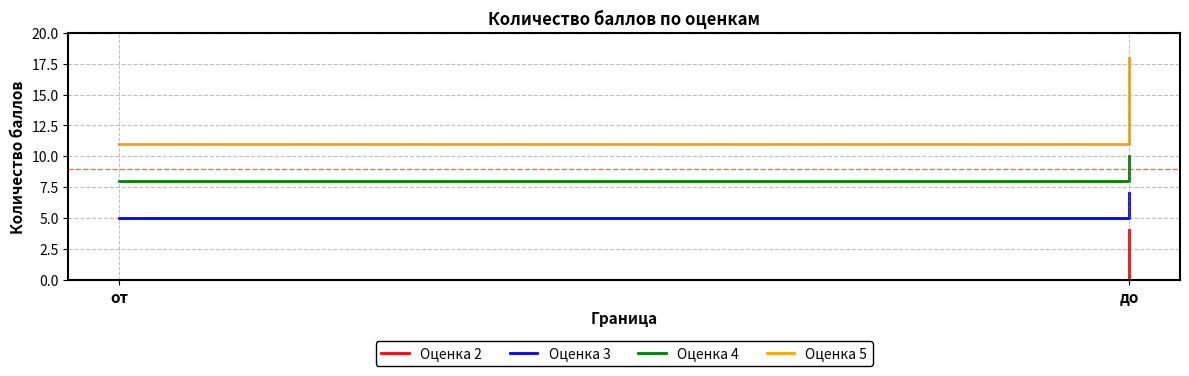

List the series in order of their peak value, highest first.

Оценка 5, Оценка 4, Оценка 3, Оценка 2